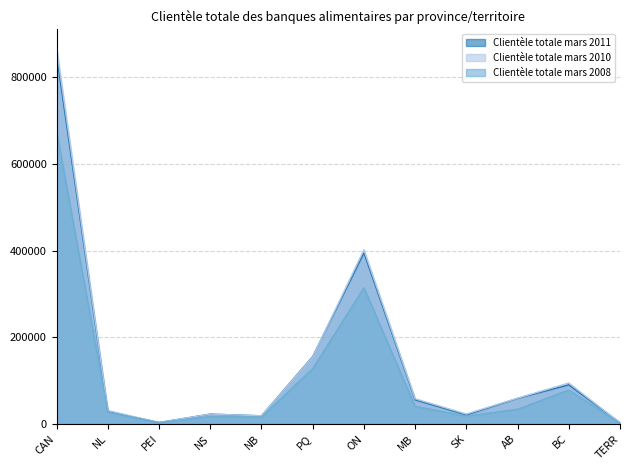

How many distinct data groups are displayed?

3